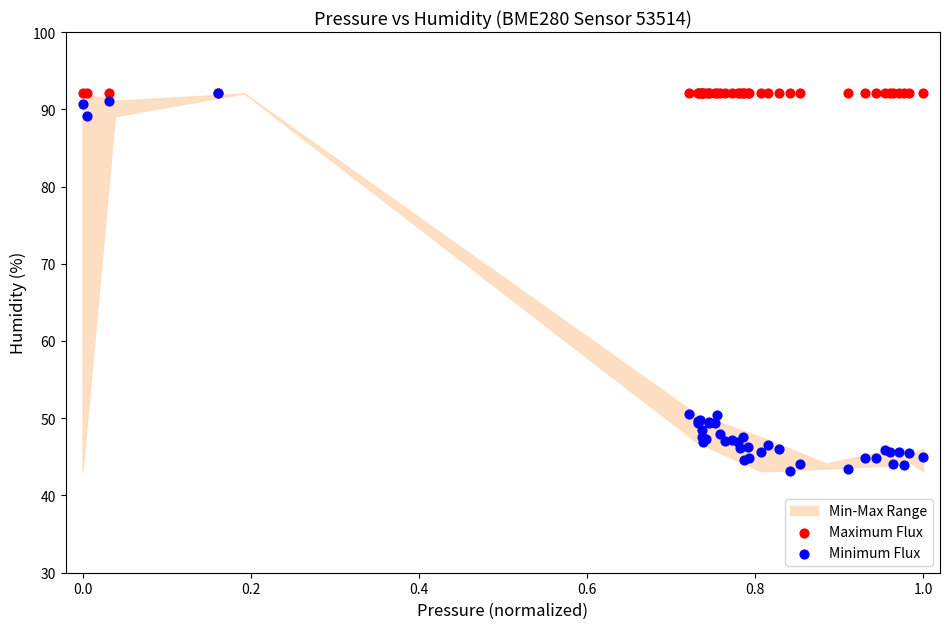

Which series reaches the minimum Y coordinate?

Minimum Flux